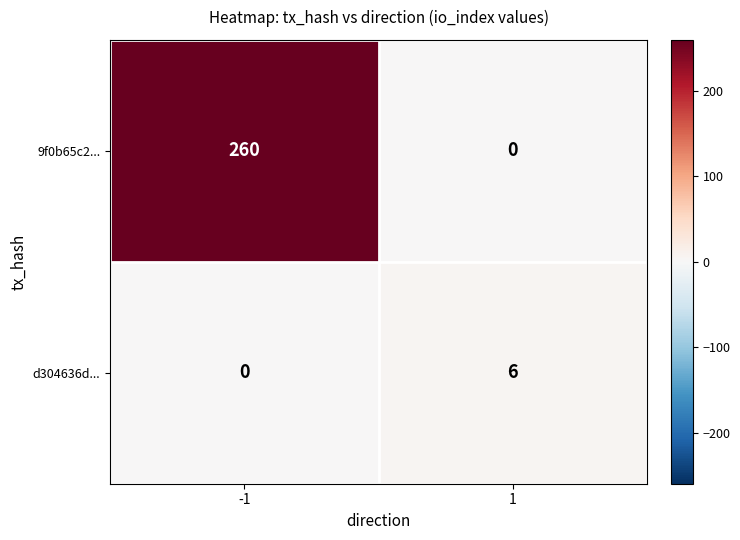

What is the difference between the maximum and minimum values in the 9f0b65c2... series?

260